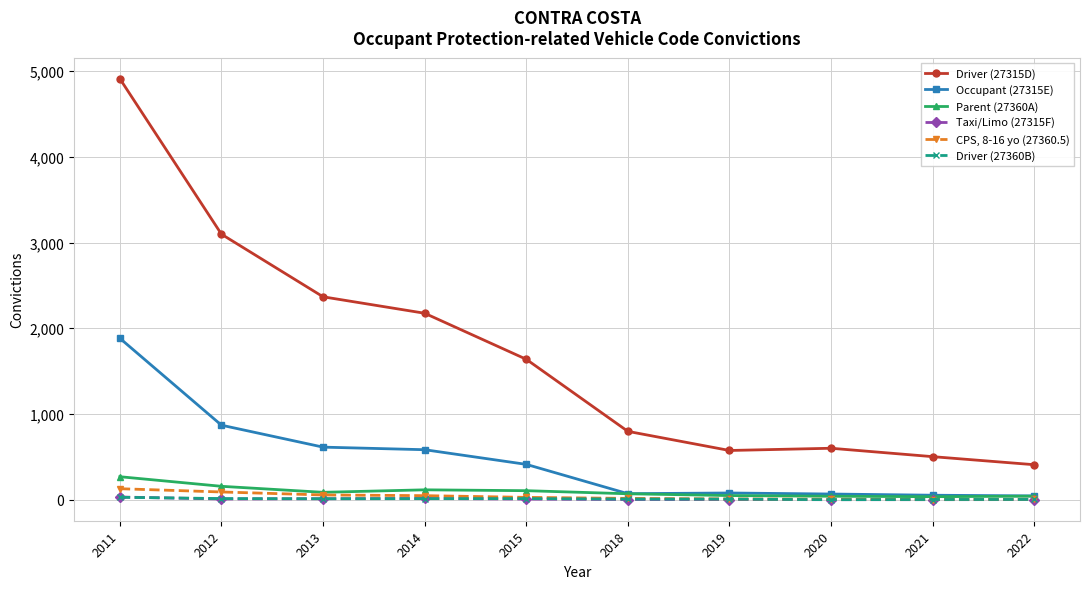

True or false: Driver (27315D) and CPS, 8-16 yo (27360.5) cross at least once.

False